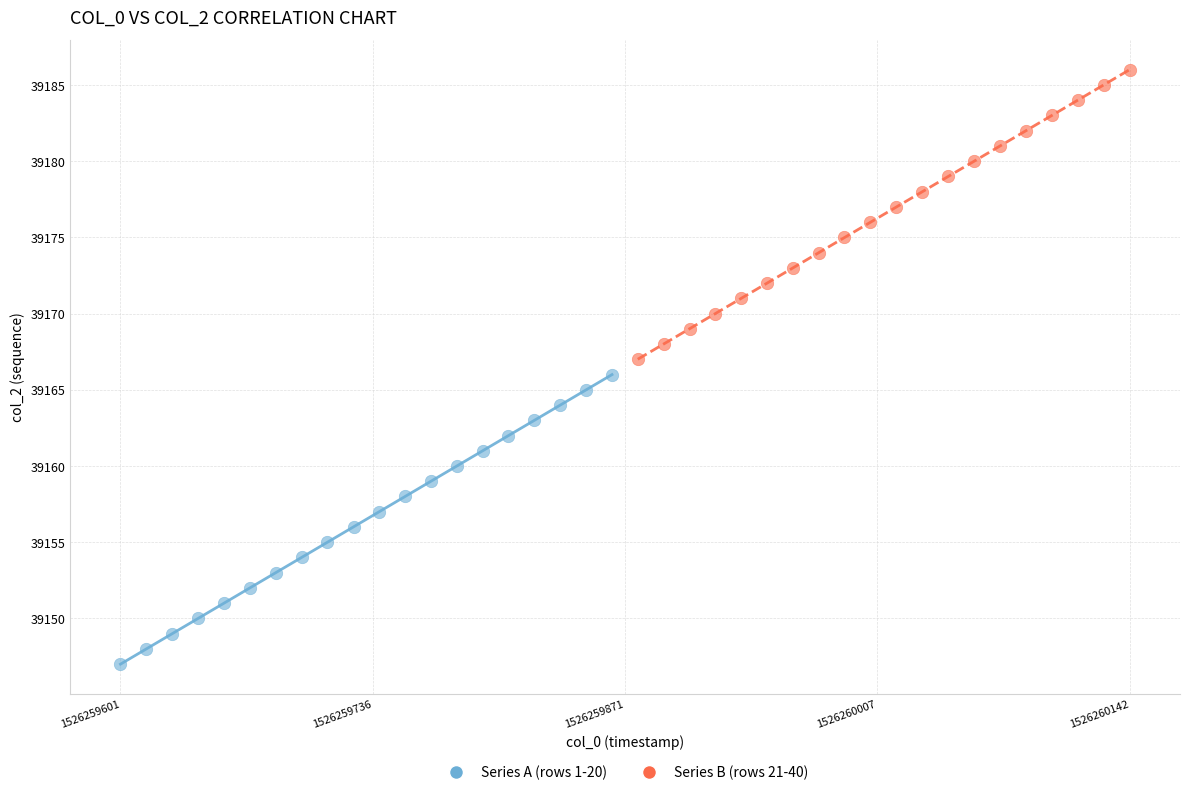

Which series reaches the maximum Y coordinate?

Series B (rows 21-40)